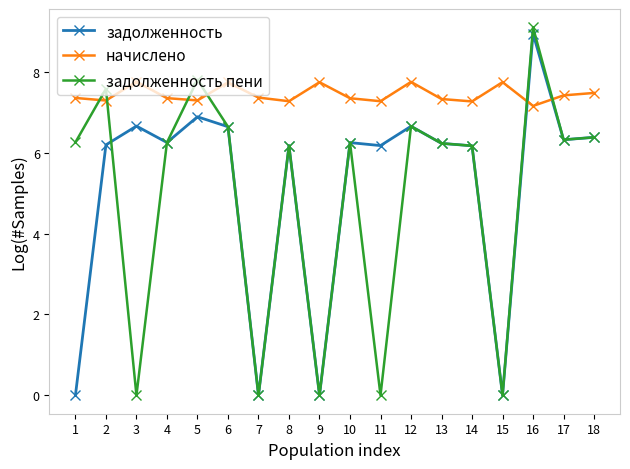

At which category does the chart reach its peak across all series?

16